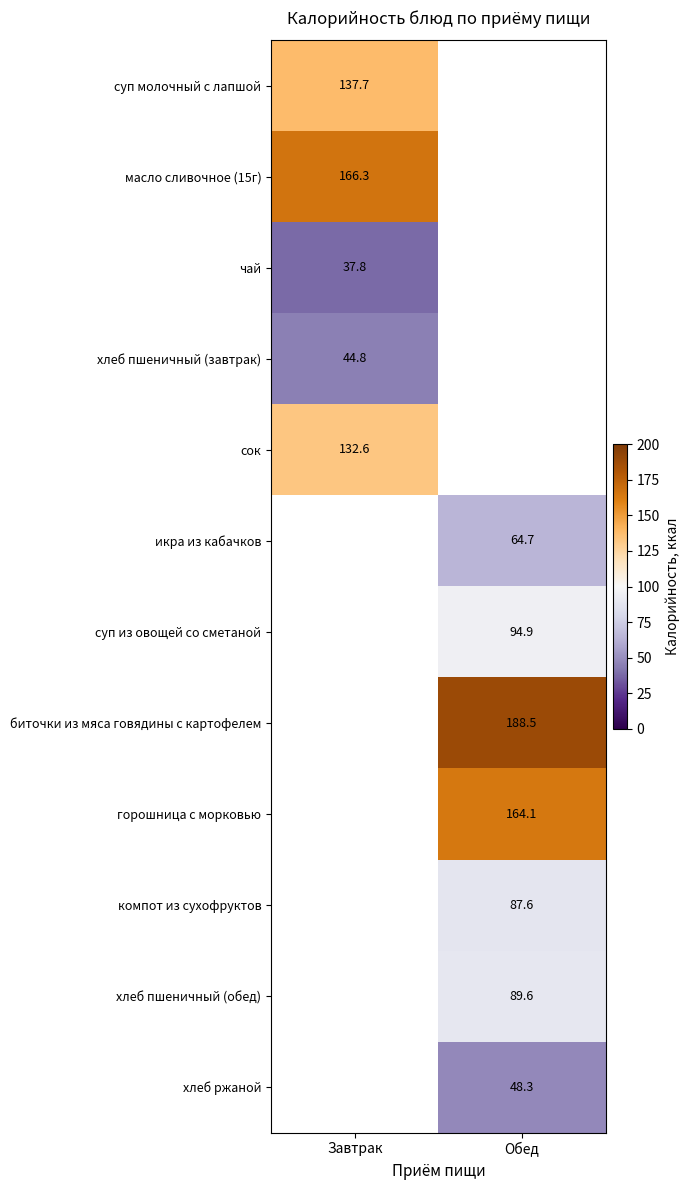

The суп из овощей со сметаной series shows 94.9 at Обед. True or false?

True